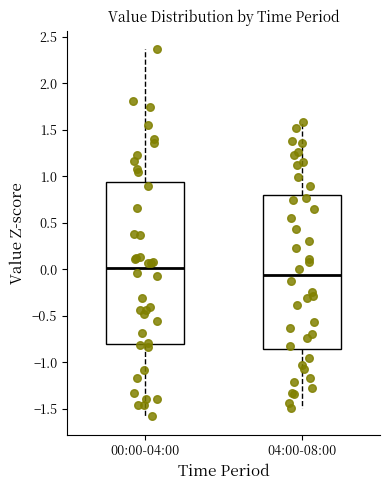

Comparing the boxes themselves (not the whiskers), which one is the tallest?

00:00-04:00